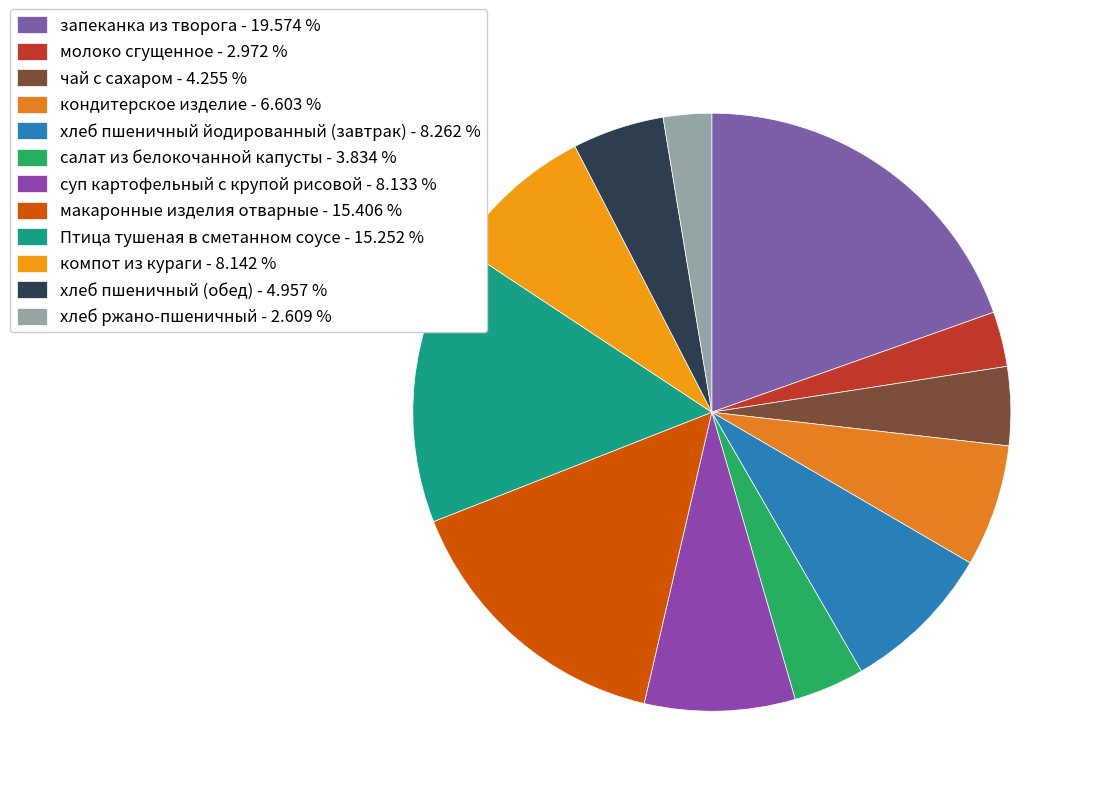

How many slices are in this pie chart?

12